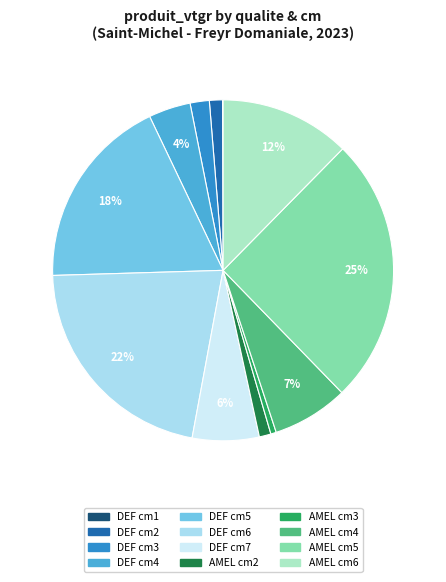

To the nearest percent, what is the average slice percentage?

8%